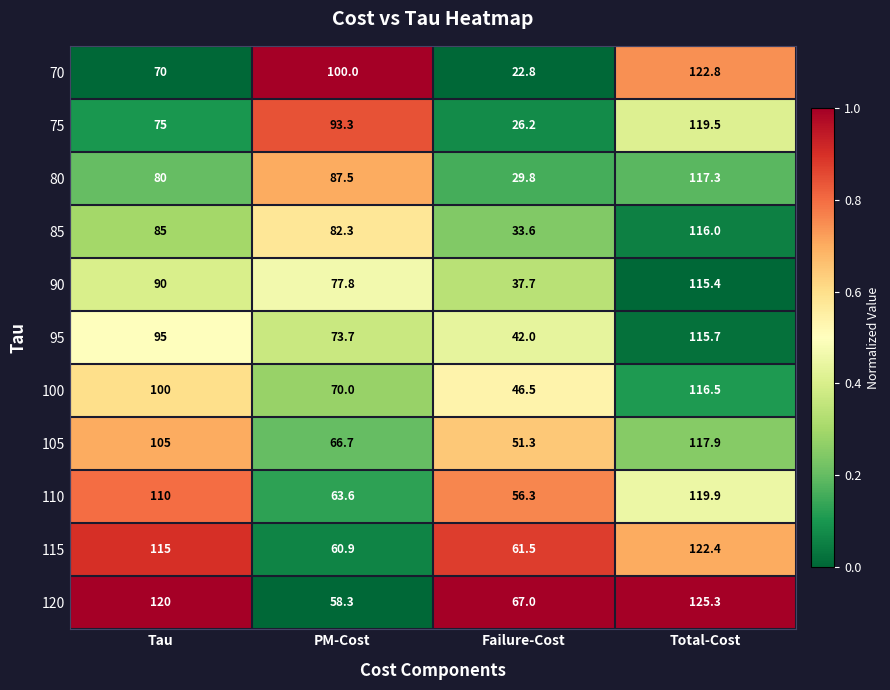

What is the average value of the 105 series?

85.2